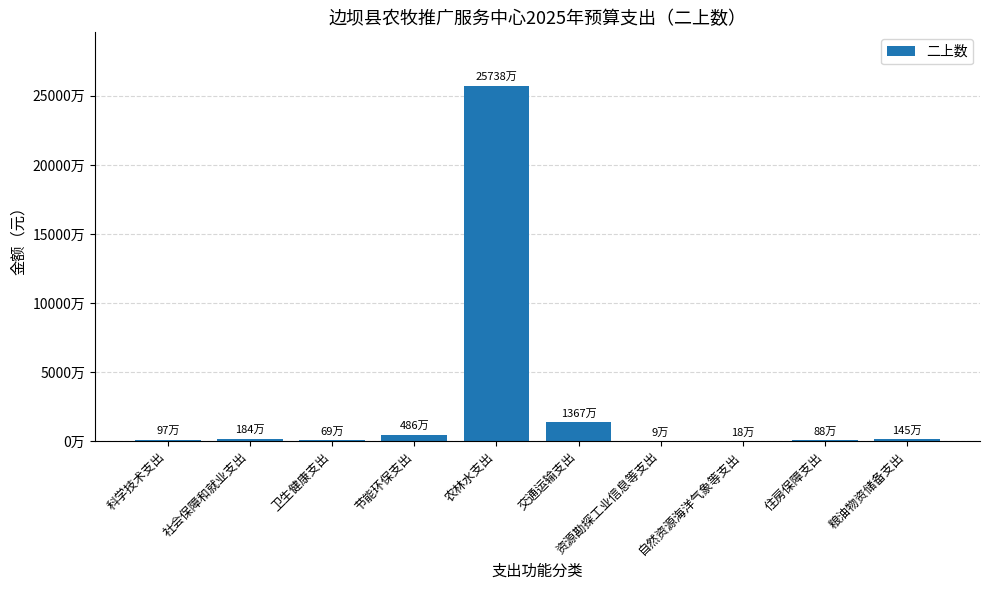

Rank the categories by value from lowest to highest.

资源勘探工业信息等支出, 自然资源海洋气象等支出, 卫生健康支出, 住房保障支出, 科学技术支出, 粮油物资储备支出, 社会保障和就业支出, 节能环保支出, 交通运输支出, 农林水支出